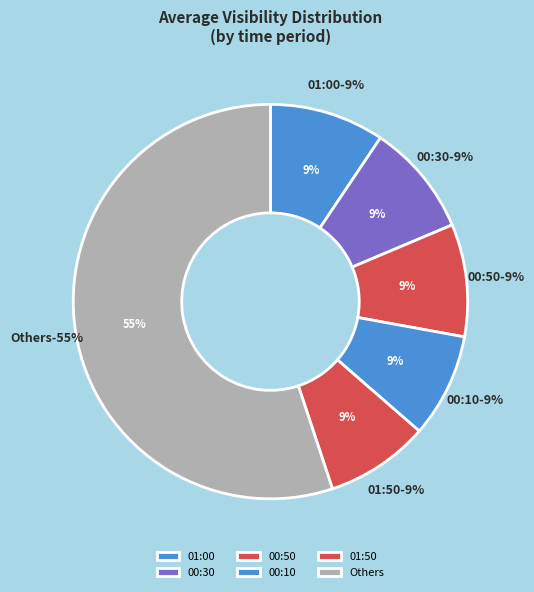

Does 00:10 represent more than half of the total?

No